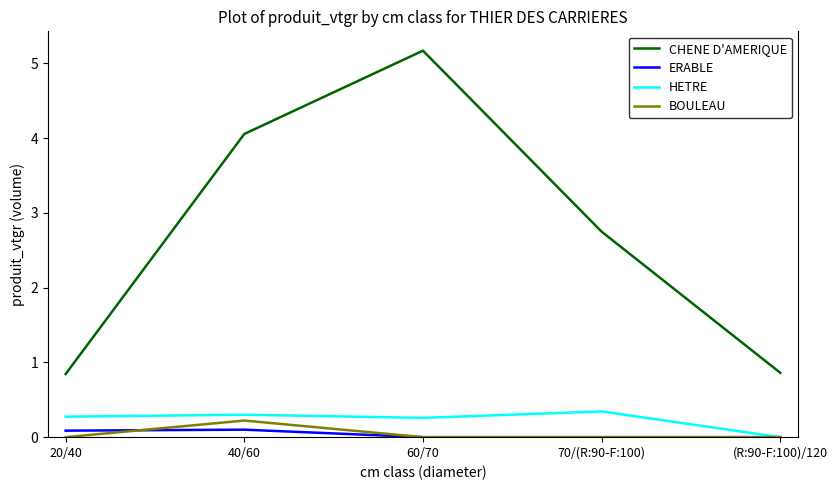

True or false: BOULEAU and CHENE D'AMERIQUE intersect in this chart.

False